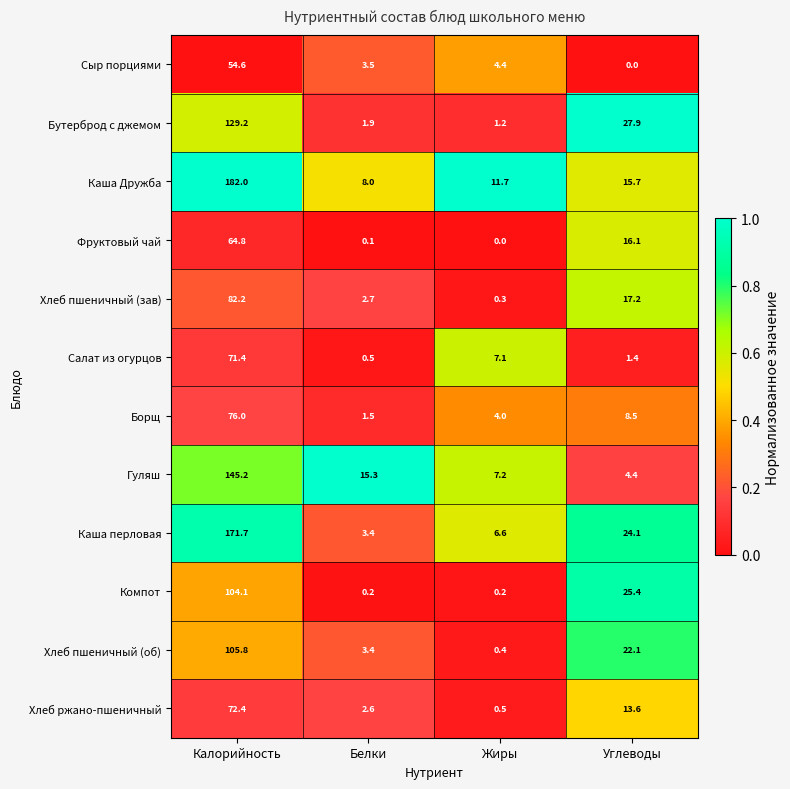

Between Калорийность and Углеводы, which series saw the biggest shift?

Каша Дружба